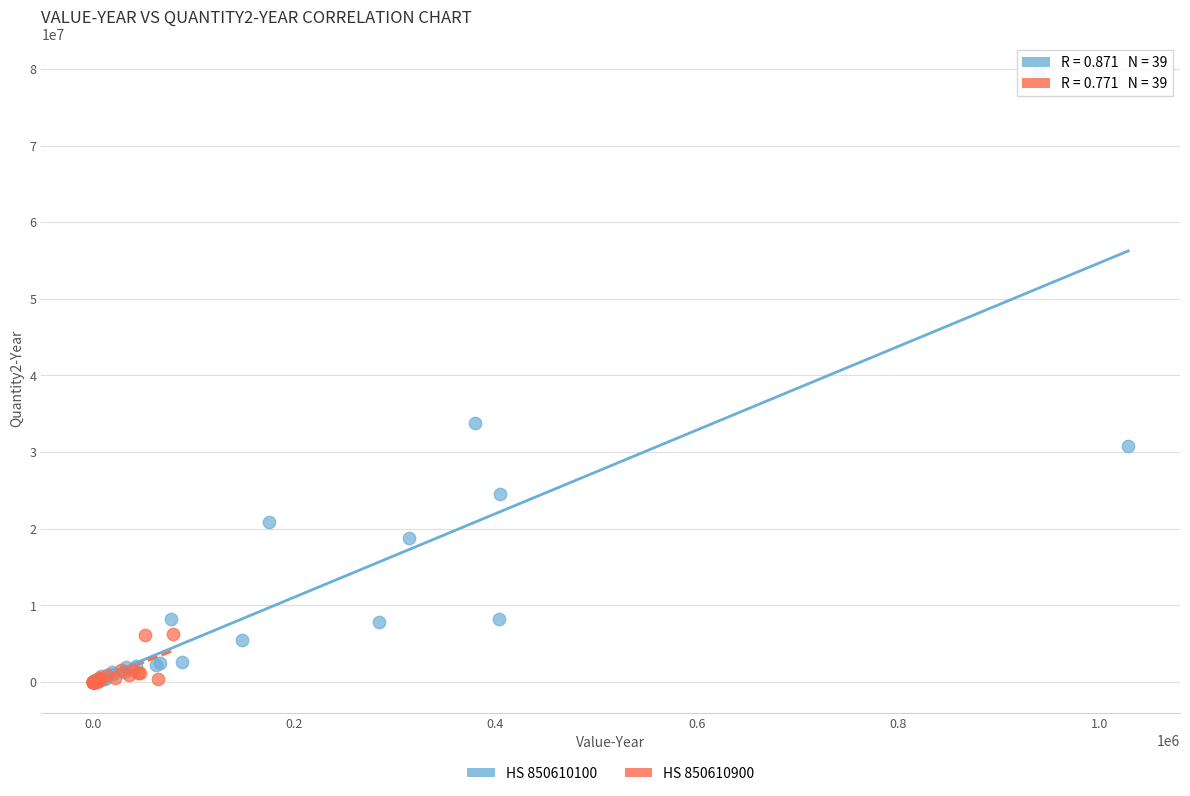

Which series has the widest spread of Y values?

HS 850610100